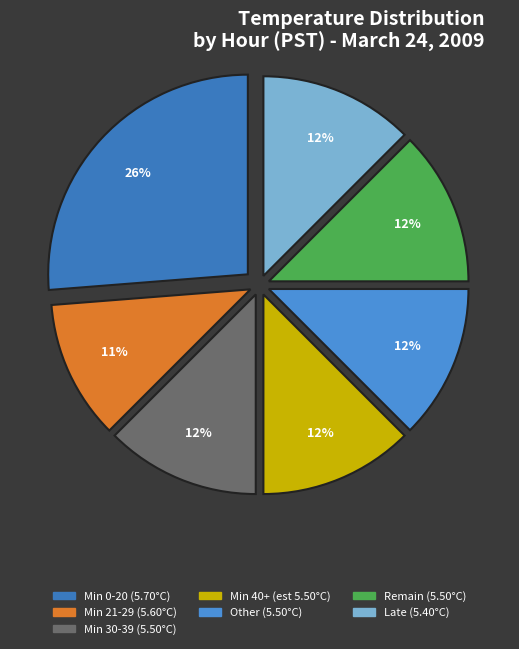

Is there any slice that represents more than half of the pie?

No